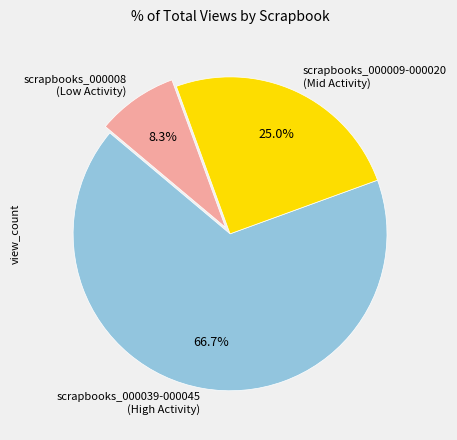

To the nearest percent, what is the difference between the largest and smallest slice percentages?

58%